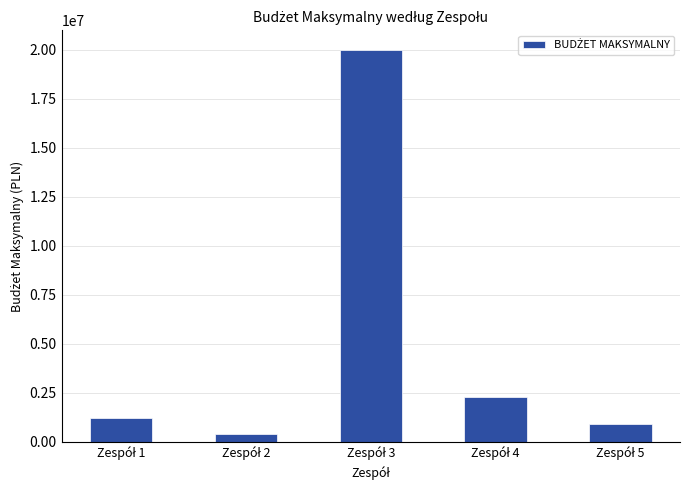

What is the maximum value shown in the chart?

20000000